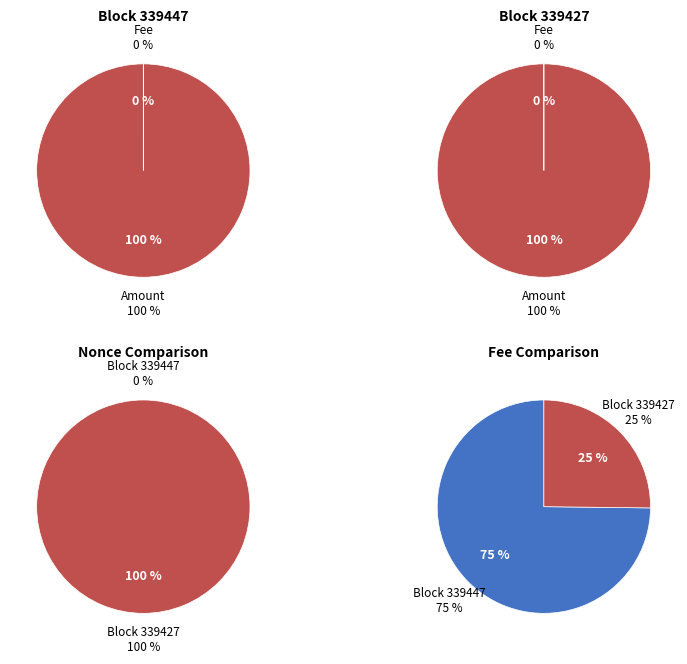

Is it true that Nonce is 0% of the pie?

True